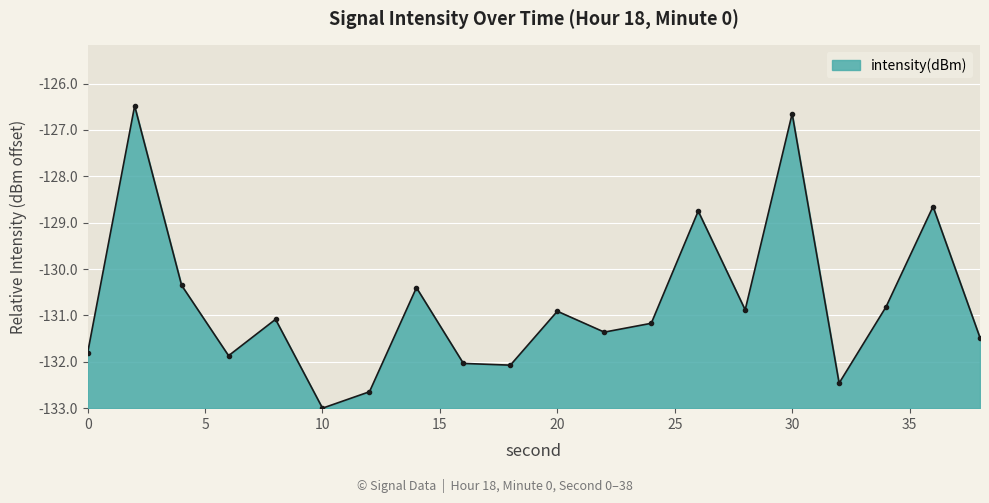

Rank the categories by value from highest to lowest.

2, 30, 36, 26, 4, 14, 34, 28, 20, 8, 24, 22, 38, 0, 6, 16, 18, 32, 12, 10